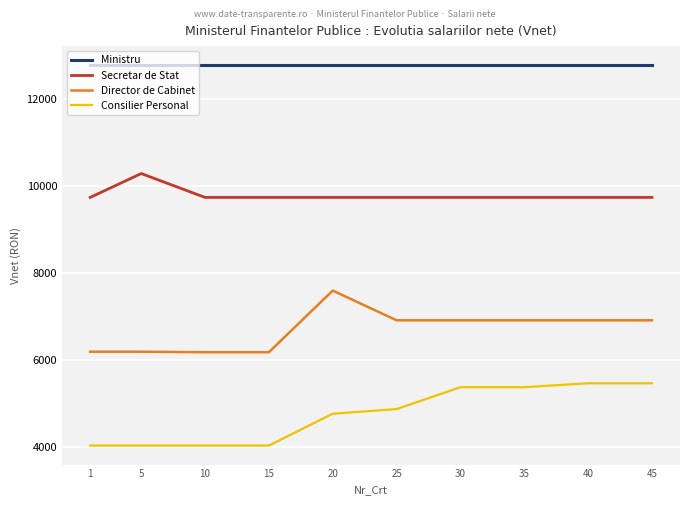

What is the total value across all series at 15?

32713